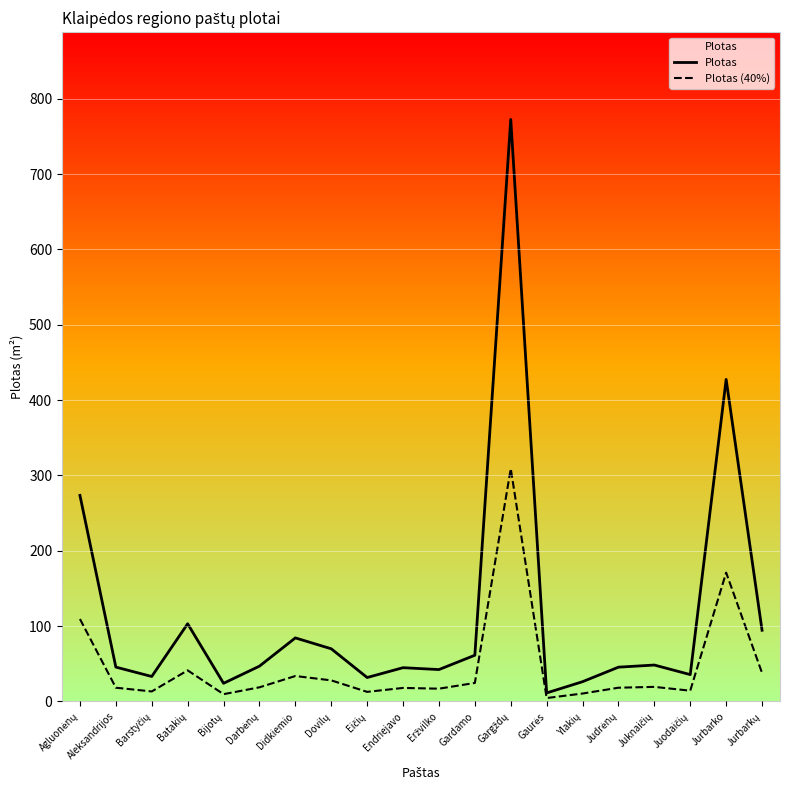

Reading right to left, transcribe all the data shown in this chart.

Plotas: 94.5	427.5	35.6	48.3	45.5	26.2	11.3	772.6	61.3	42.3	44.8	31.7	69.9	84.3	46.8	24.1	103.1	33.1	45.6	273.5
Plotas (40%): 37.8	171.0	14.2	19.3	18.2	10.5	4.5	309.0	24.5	16.9	17.9	12.7	28.0	33.7	18.7	9.6	41.2	13.2	18.2	109.4